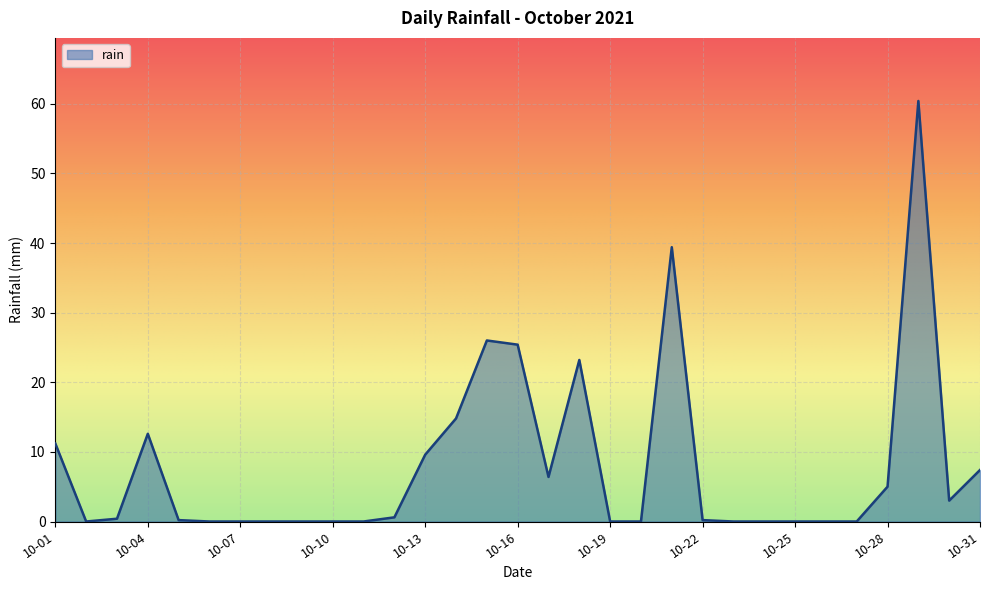

What is the greatest value displayed?

60.4